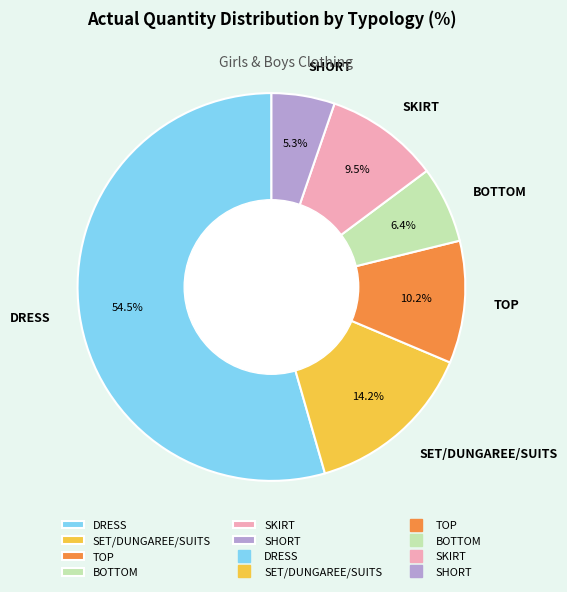

Which category has the biggest portion of the pie?

DRESS